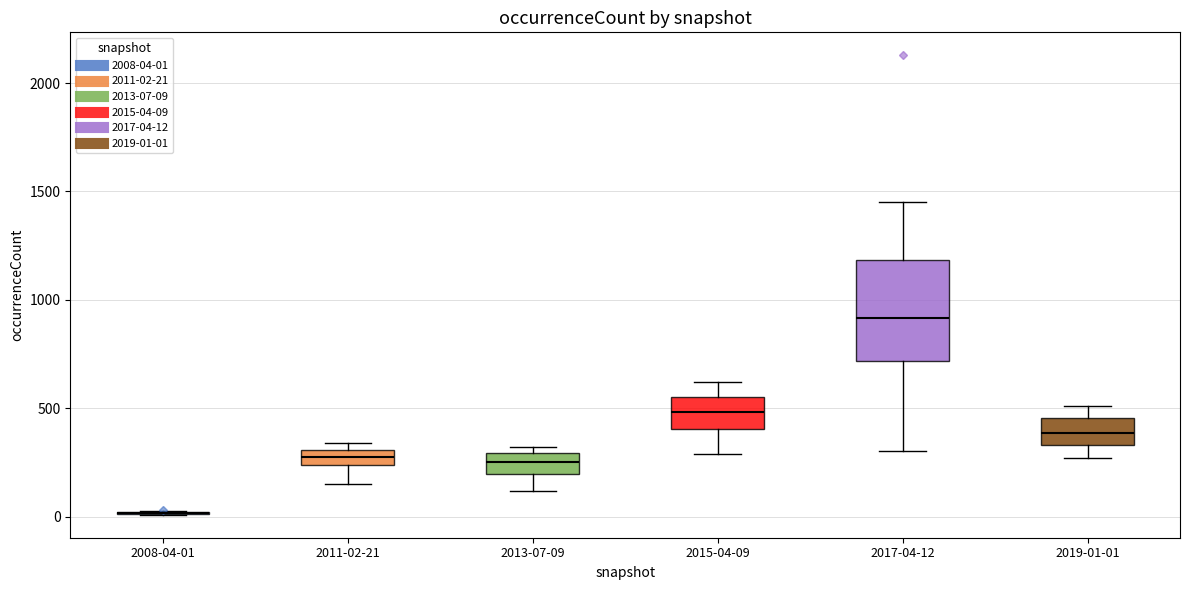

Which box is the tallest, from its lower edge to its upper edge?

2017-04-12